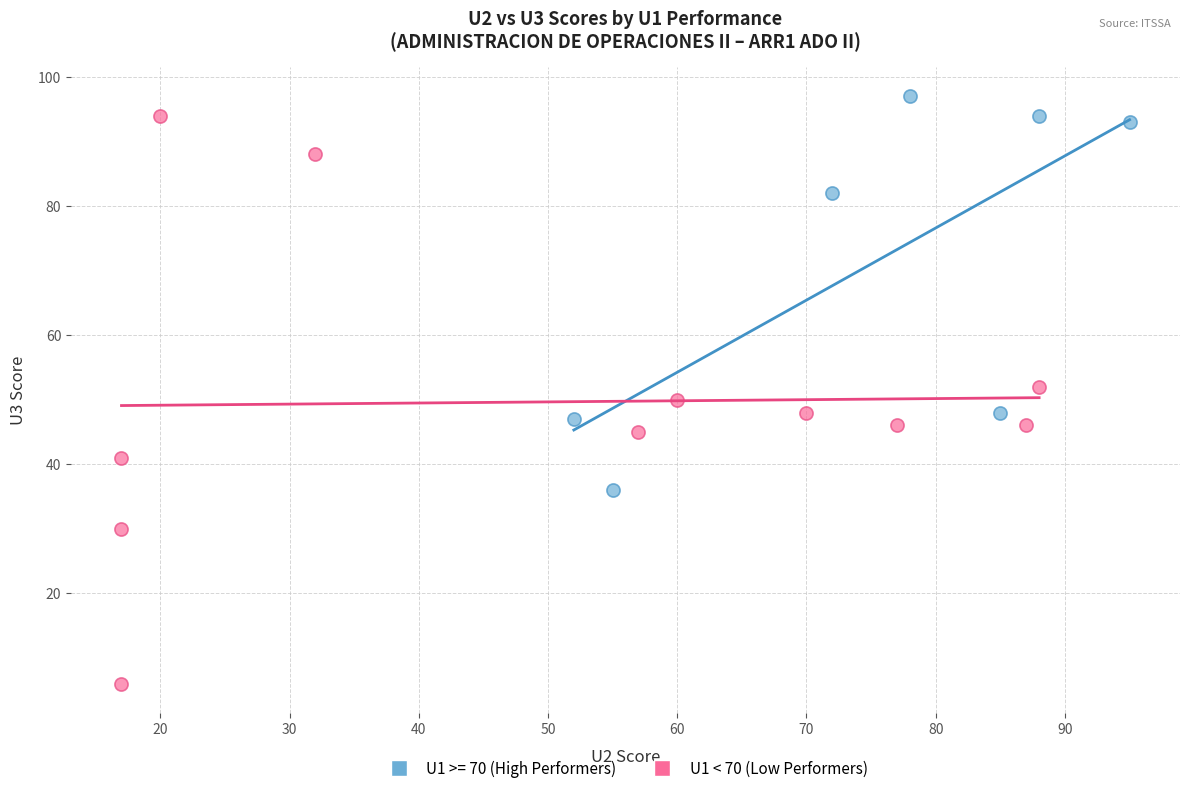

Which series has the widest spread of Y values?

U1 < 70 (Low Performers)